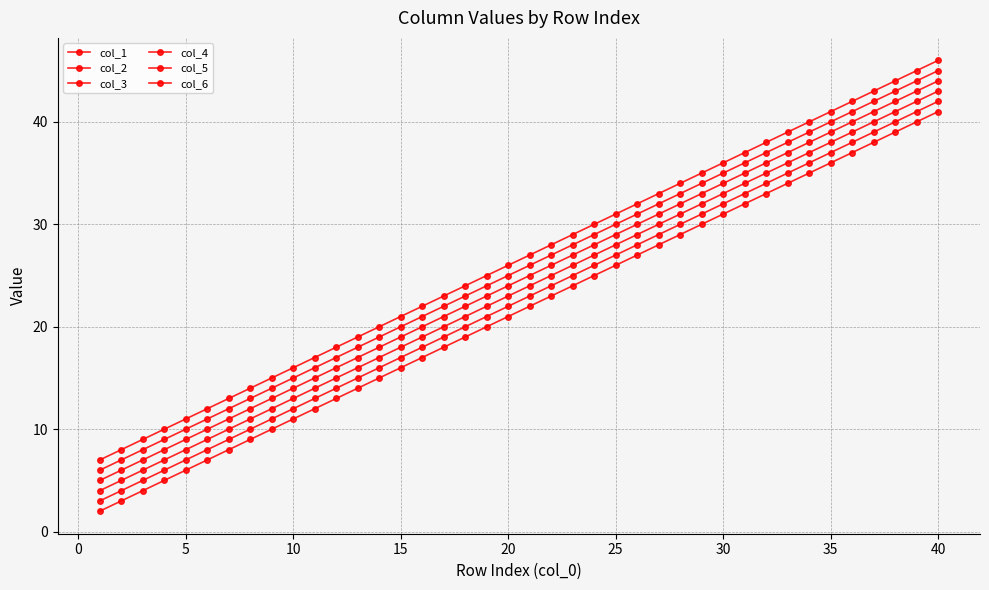

Count the number of categories in the chart.

40